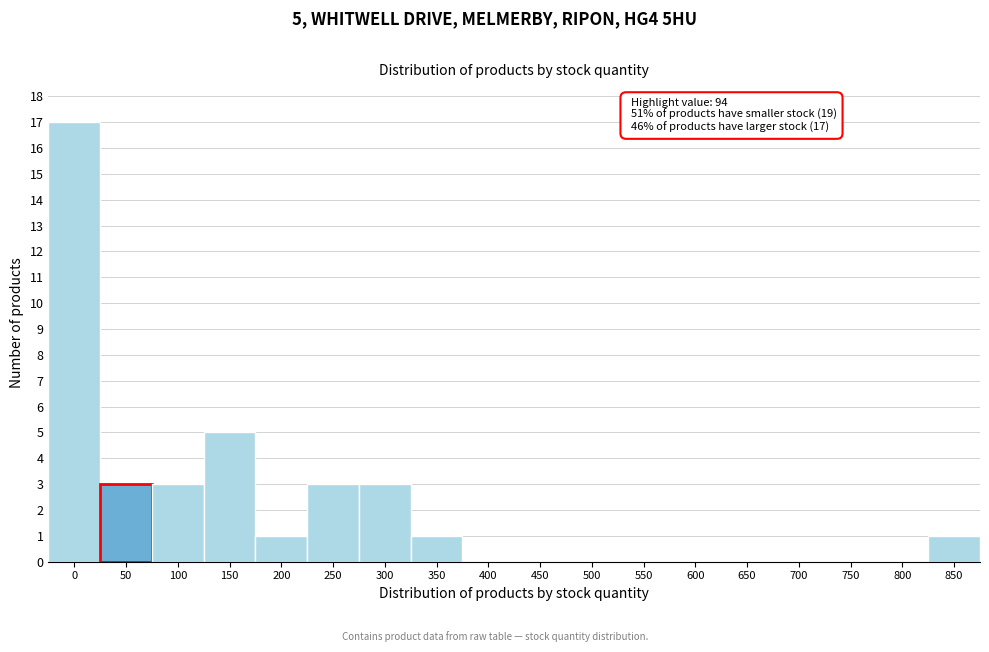

Reading left to right, transcribe all the data shown in this chart.

0=17	50=3	100=3	150=5	200=1	250=3	300=3	350=1	400=0	450=0	500=0	550=0	600=0	650=0	700=0	750=0	800=0	850=1